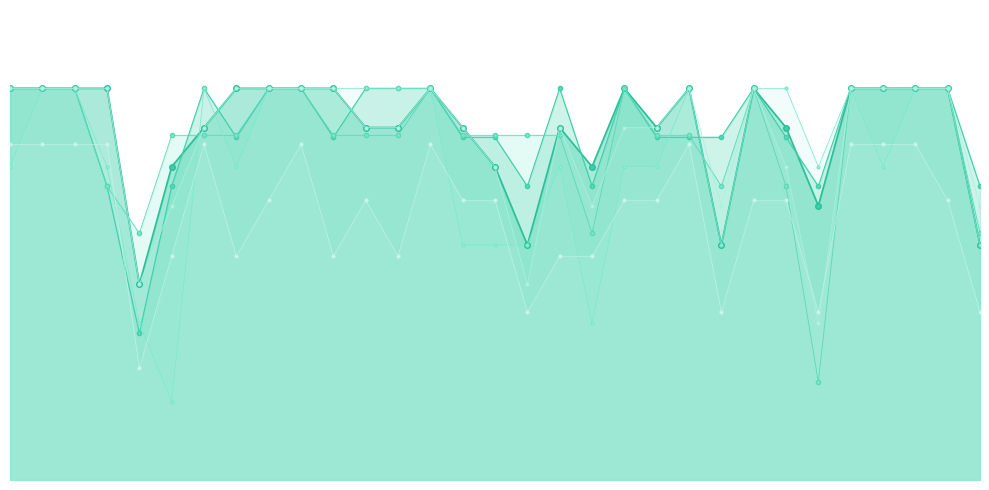

What is the value of the STRUCTURAL ANALYSIS-I point at the 21st from the left?

90.0